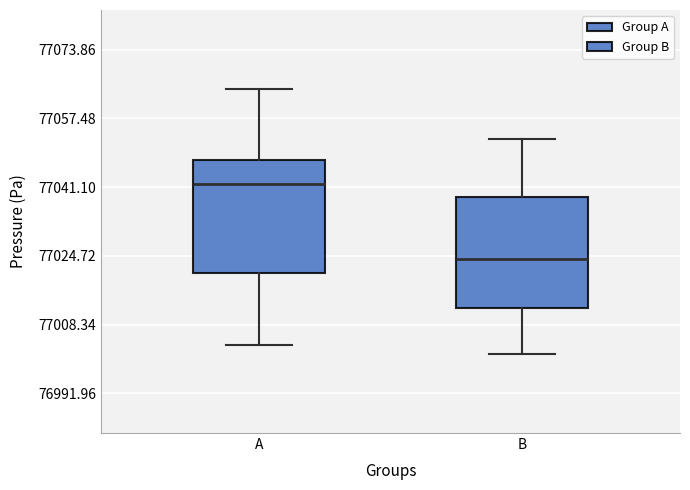

Reading left to right, read every box against the y-axis: the position of its median line, the range the box covers, and the ends of its whiskers. The values are not printed on the chart, so give them approximately, as read against the axis.

A: median 77042, box 77020 to 77048, whiskers 77004 to 77064
B: median 77024, box 77012 to 77038, whiskers 77002 to 77052